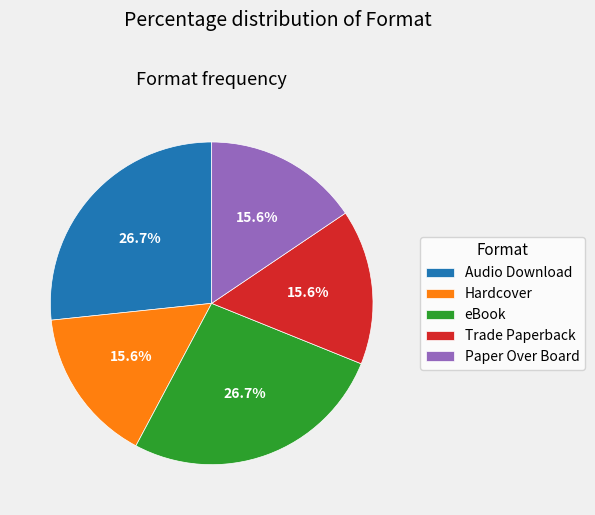

Between Audio Download and Trade Paperback, which is larger?

Audio Download